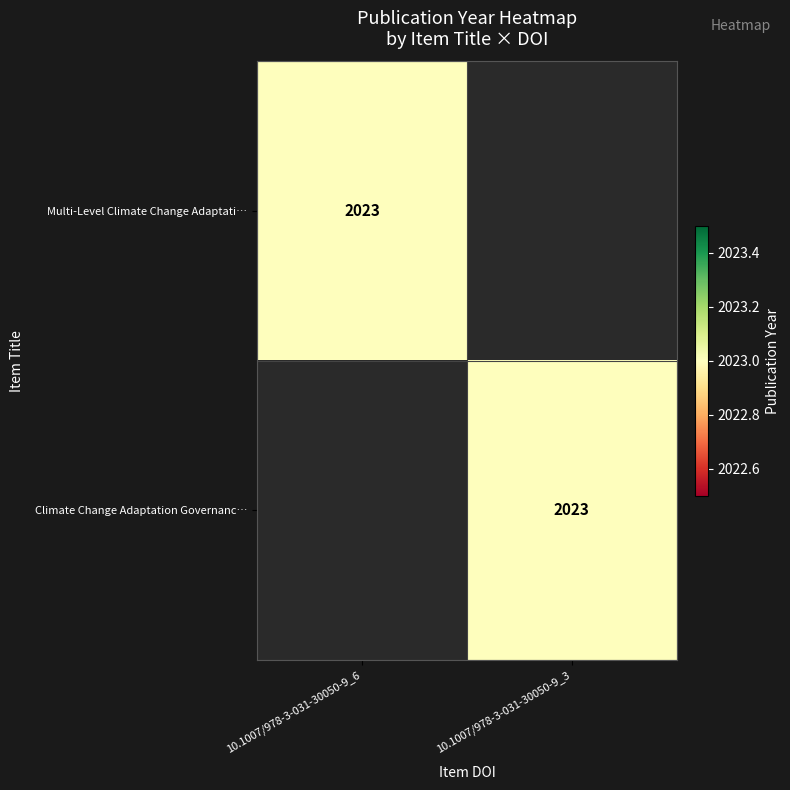

The value of Multi-Level Climate Change Adaptati… at 10.1007/978-3-031-30050-9_6 is 2023. True or false?

True